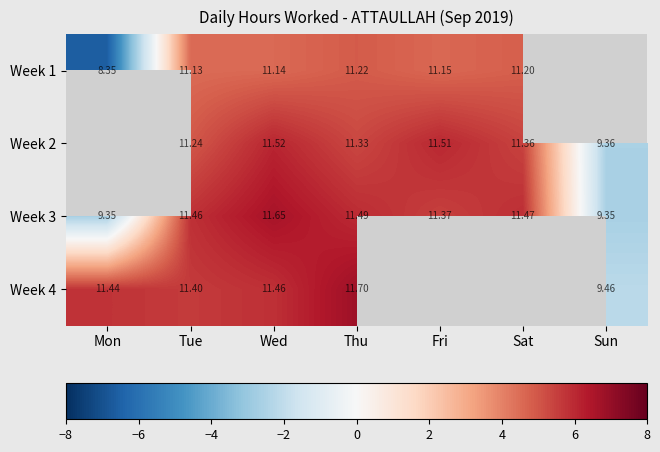

Is the value of Week 4 at Wed greater than the value of Week 2 at Sun?

Yes